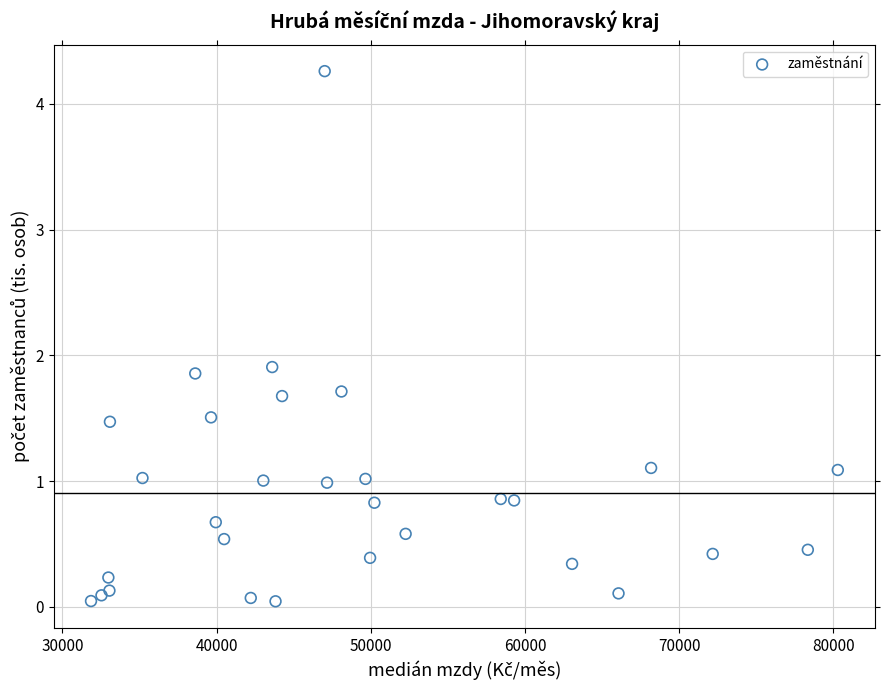

What Y value in the scatter plot is closest to 2?

1.9